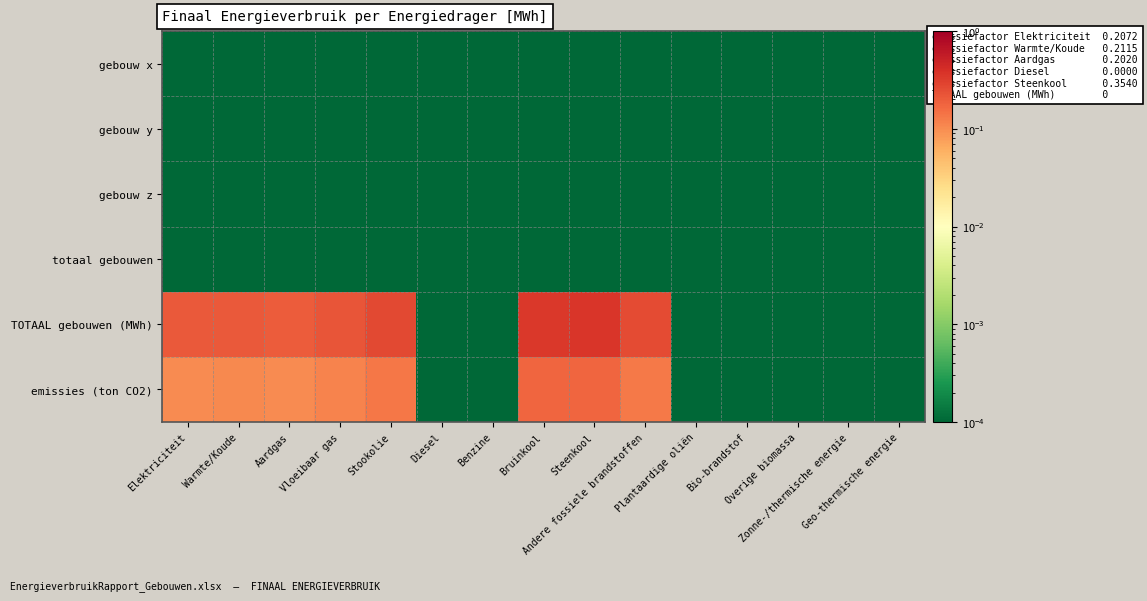

How many distinct data groups are displayed?

6